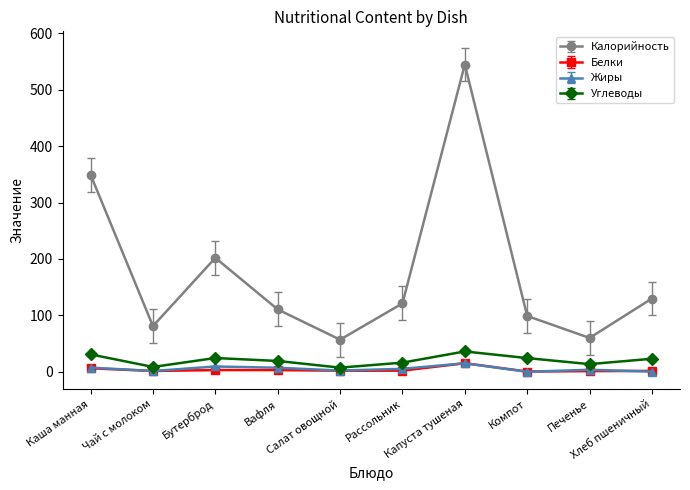

In Калорийность, how many points are higher than both neighbors (excluding endpoints)?

2